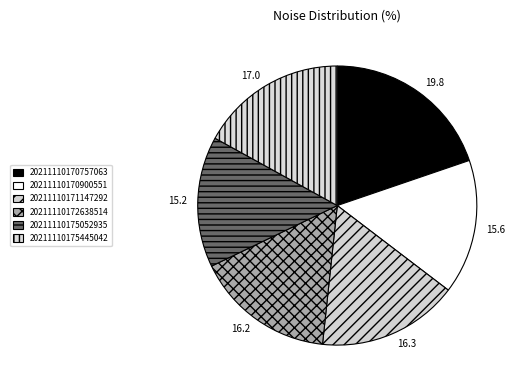

Does 20211110170900551 account for over 50% of the chart?

No